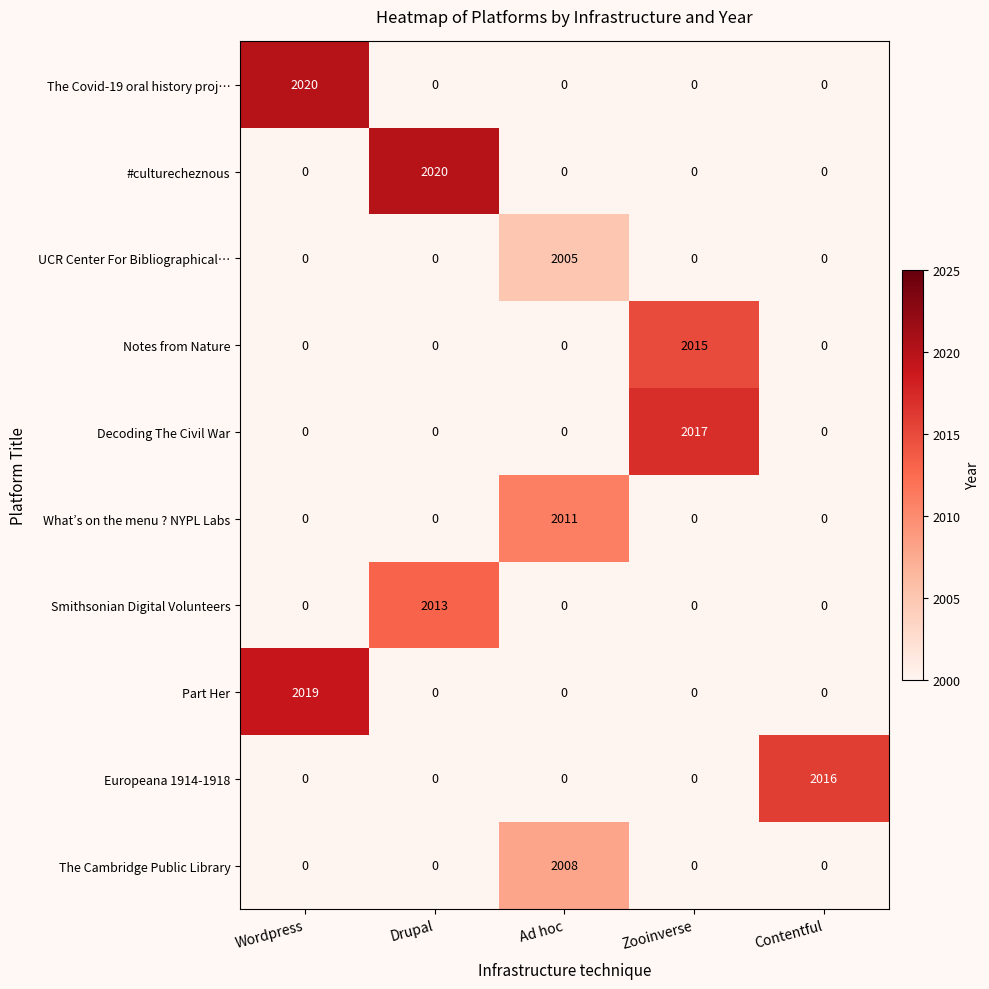

Which series changed the most between Wordpress and Zooinverse?

The Covid-19 oral history proj…